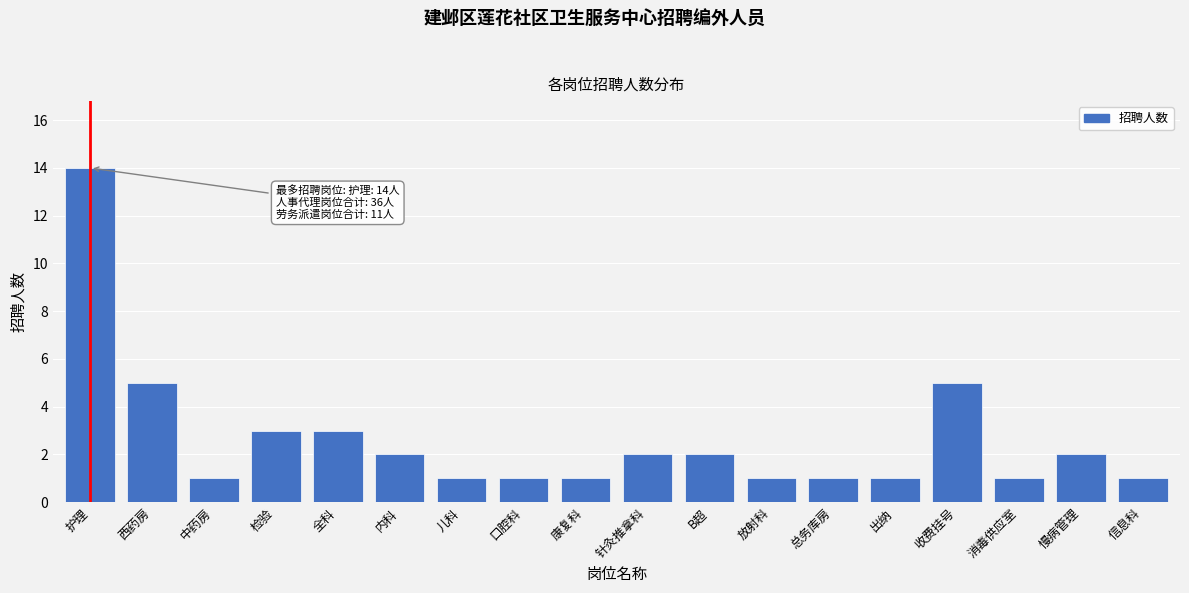

Reading right to left, list all the values displayed in this chart.

1	2	1	5	1	1	1	2	2	1	1	1	2	3	3	1	5	14